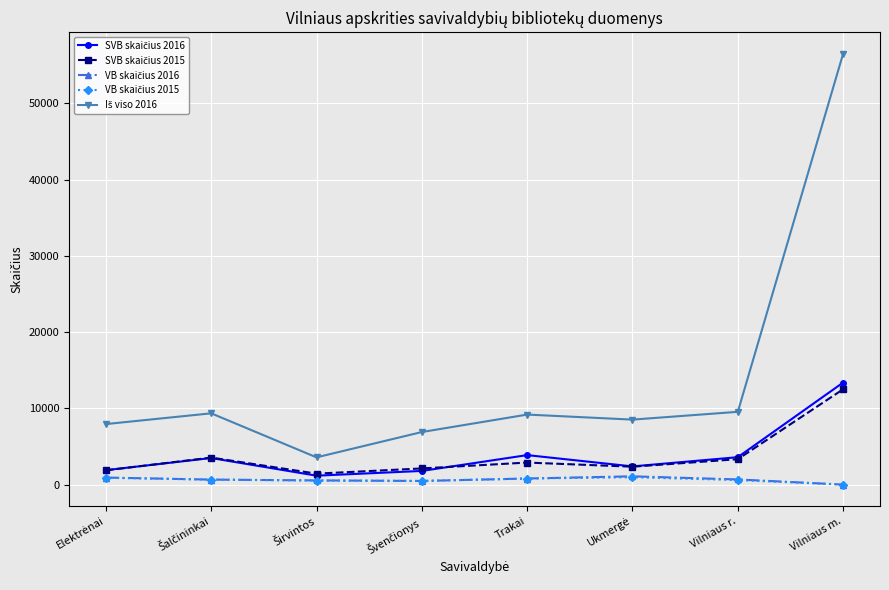

Count the number of categories in the chart.

8